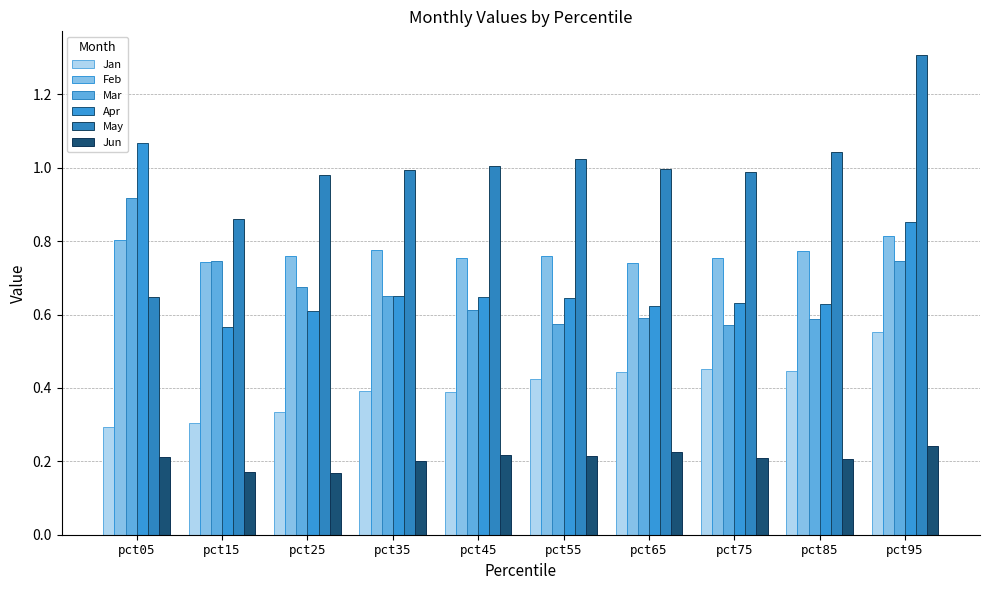

The May series shows 0.6 at pct05. True or false?

True